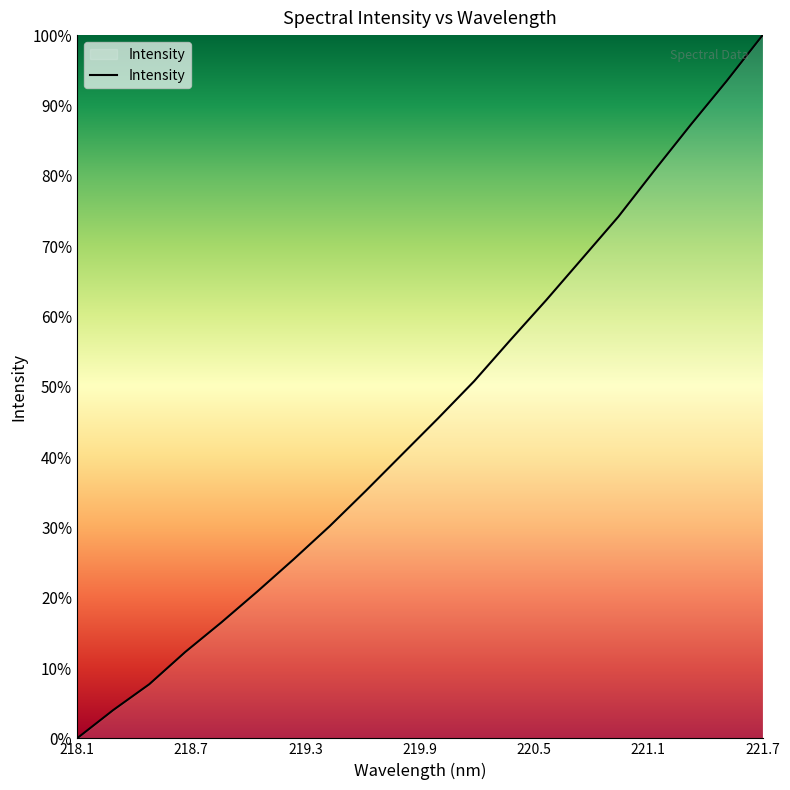

How many lines are shown in the chart?

1